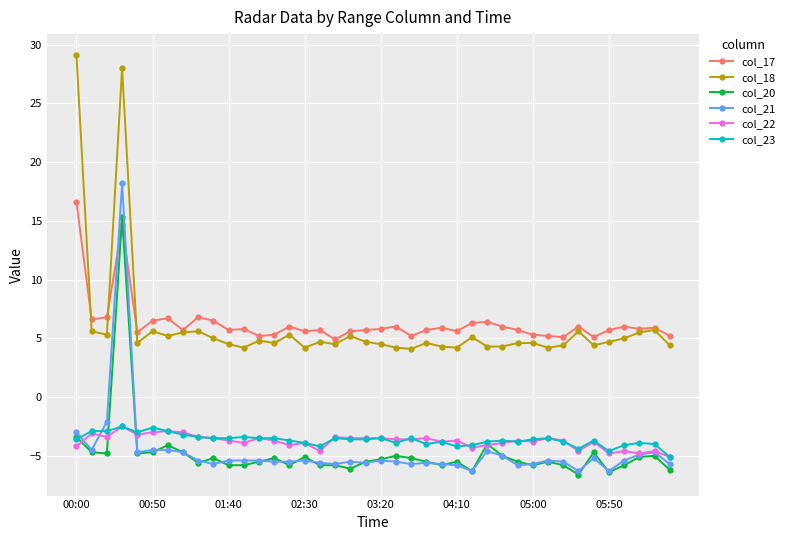

At how many categories does at least one series exceed 8?

2